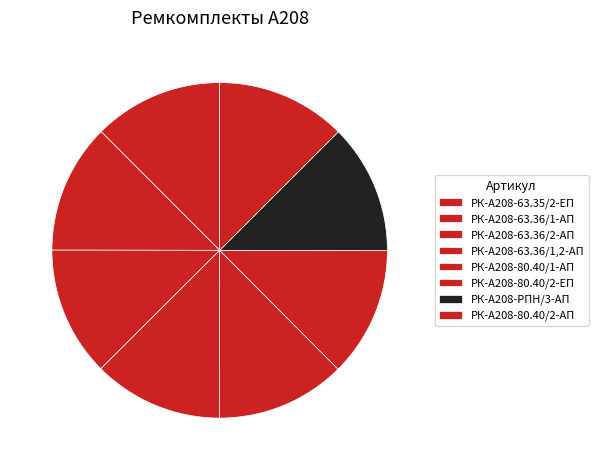

How many slices are in this pie chart?

8